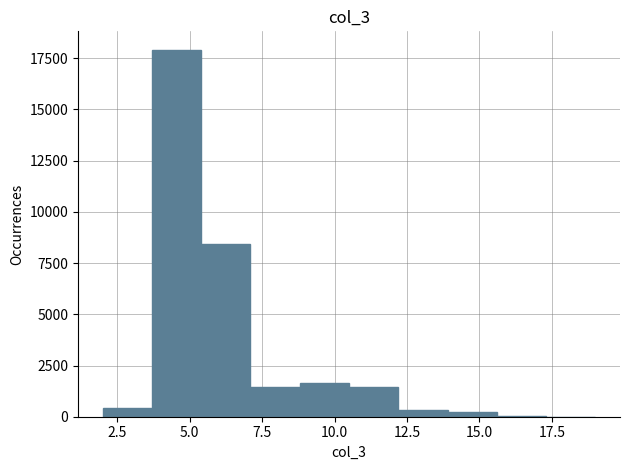

Read against the x-axis, roughly where is the centre of the tallest bar?

4.5